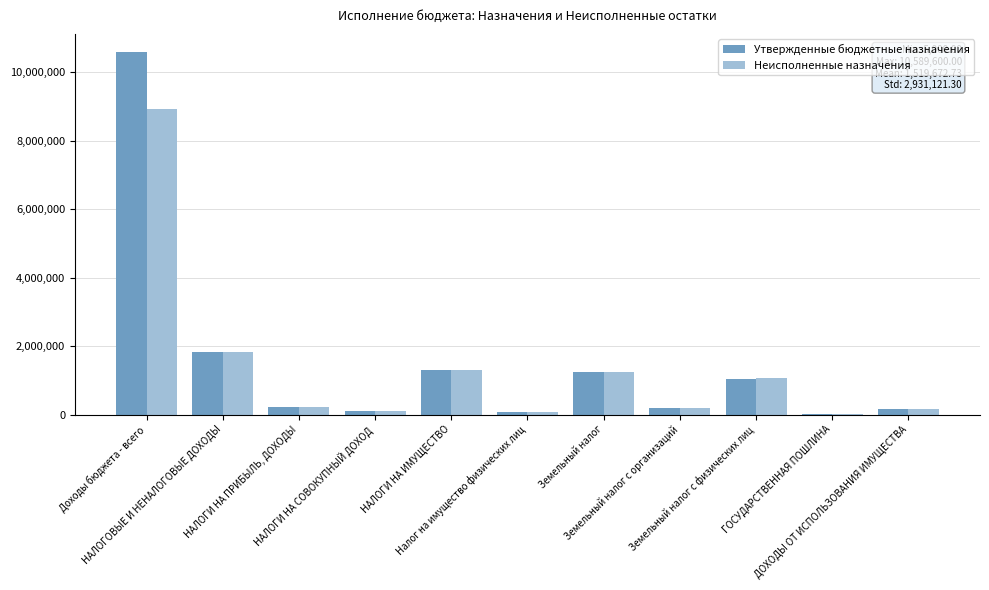

What is the highest value of the Утвержденные бюджетные назначения series?

10589600.0